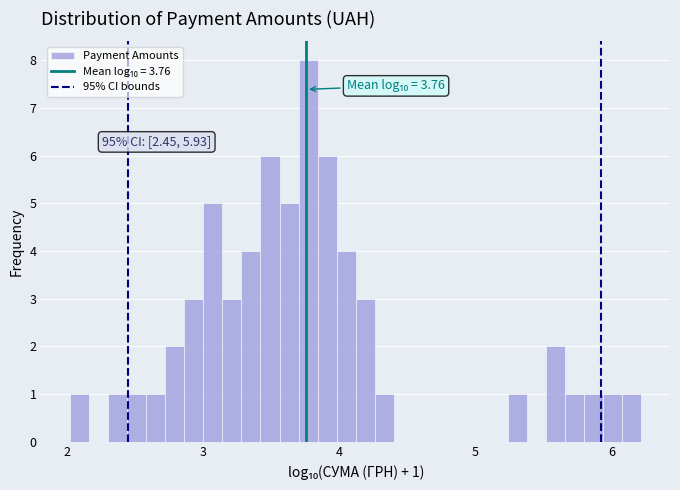

Around what value on the x-axis is the tallest bar? Give the approximate position of its centre, as read against the axis.

3.8